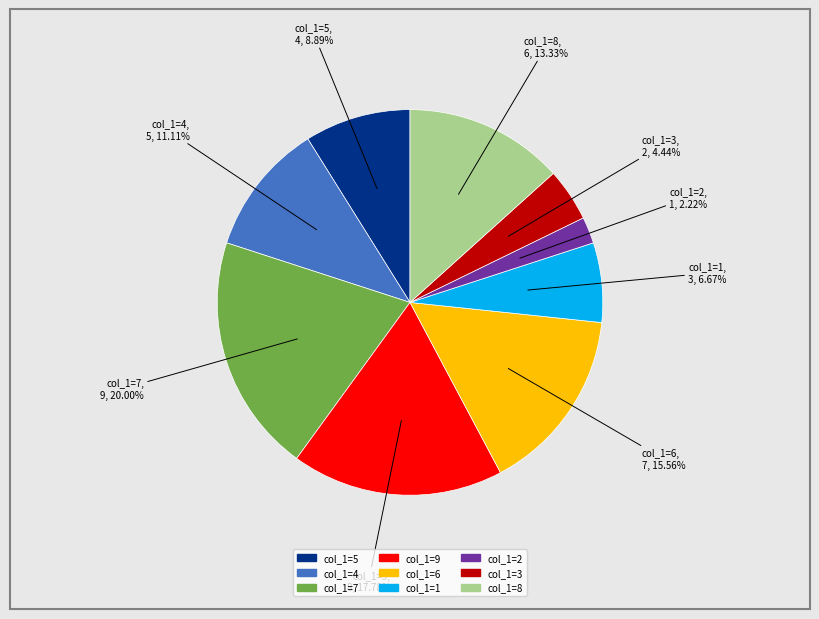

Is there a majority slice in this chart?

No